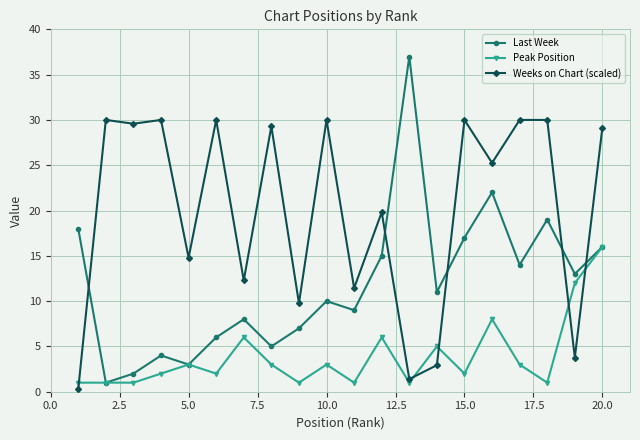

List the series in order of their overall mean, highest first.

Weeks on Chart (scaled), Last Week, Peak Position